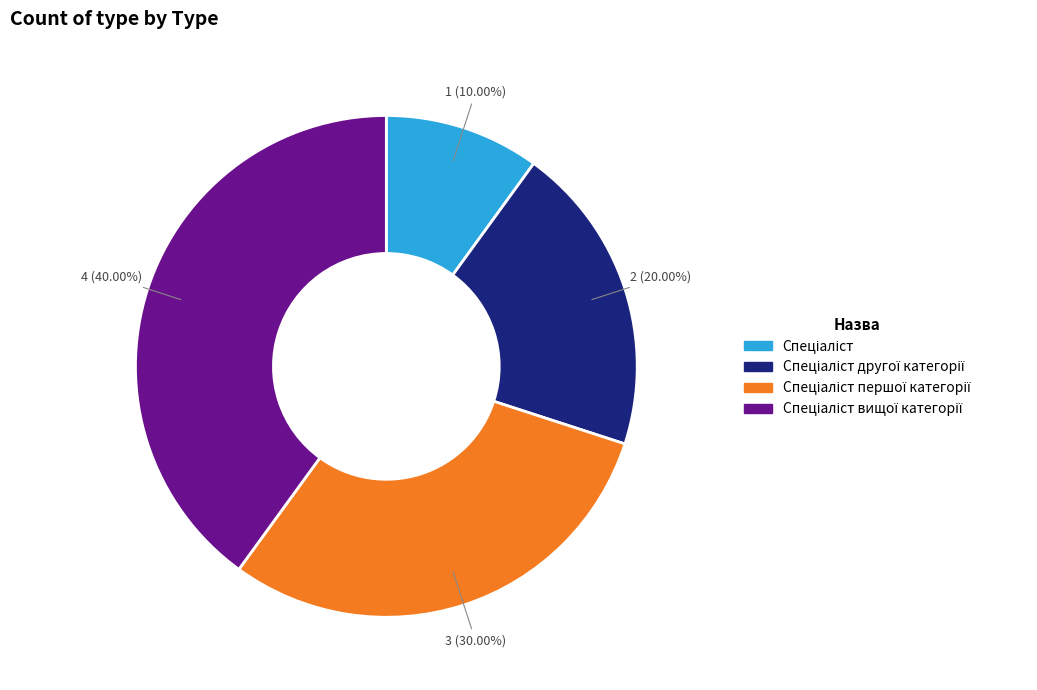

Count the number of slices in the pie.

4